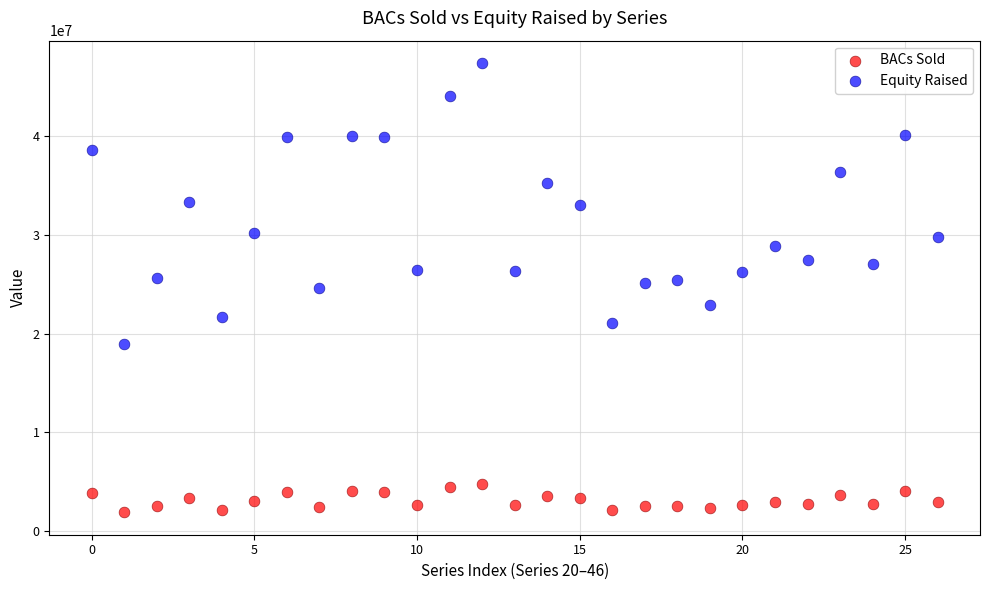

Across all data points, what is the range of Y values (max minus min)?

45538300